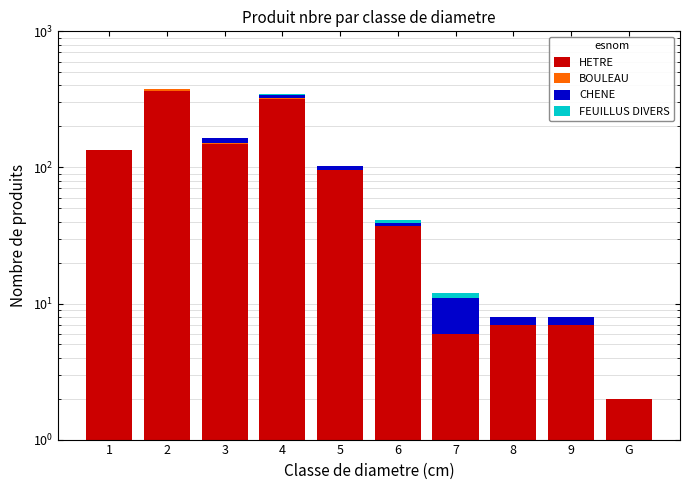

What is the difference between the highest and lowest values at 2?

367